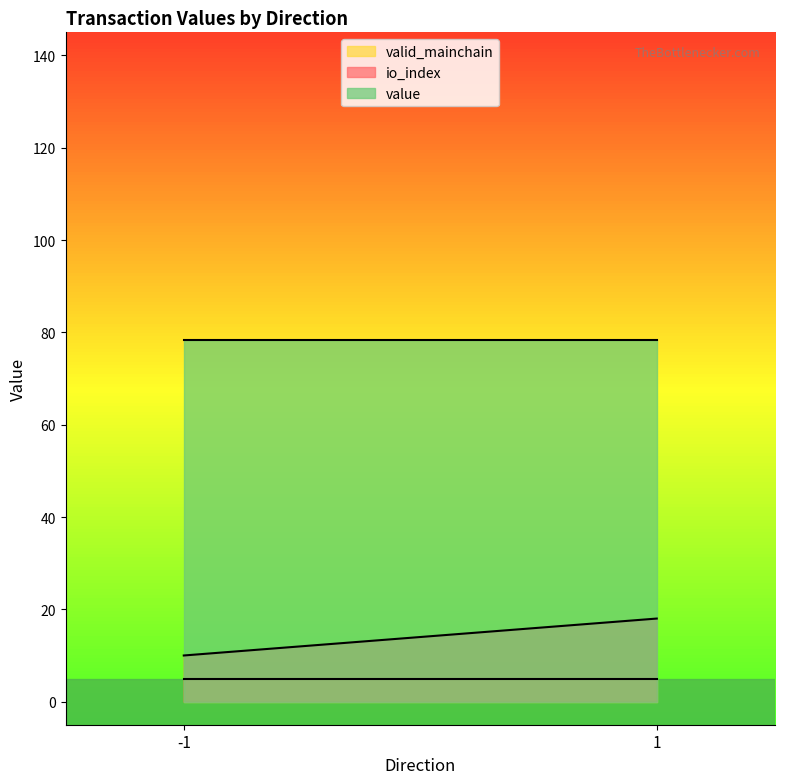

True or false: value and io_index intersect in this chart.

False